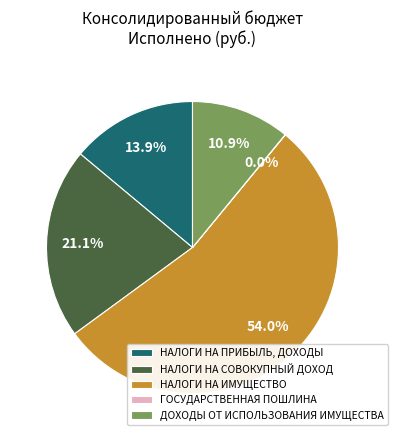

What is the largest slice in the pie chart?

НАЛОГИ НА ИМУЩЕСТВО